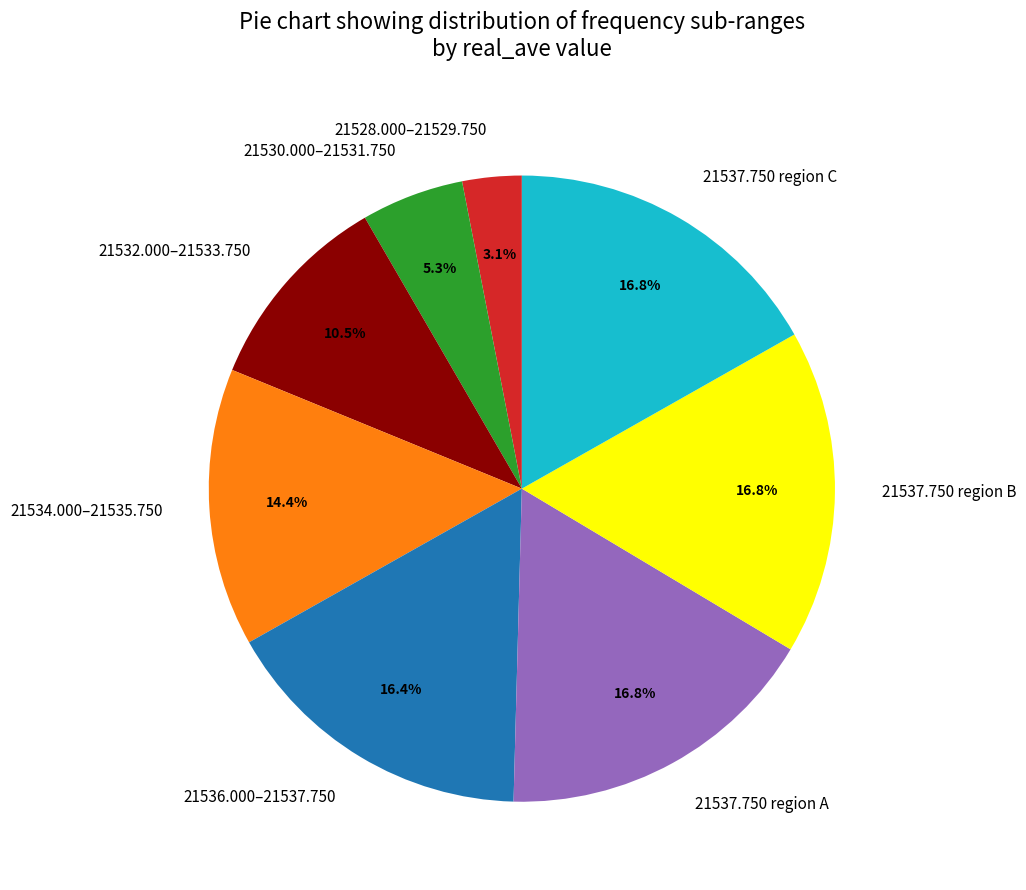

Is there a majority slice in this chart?

No